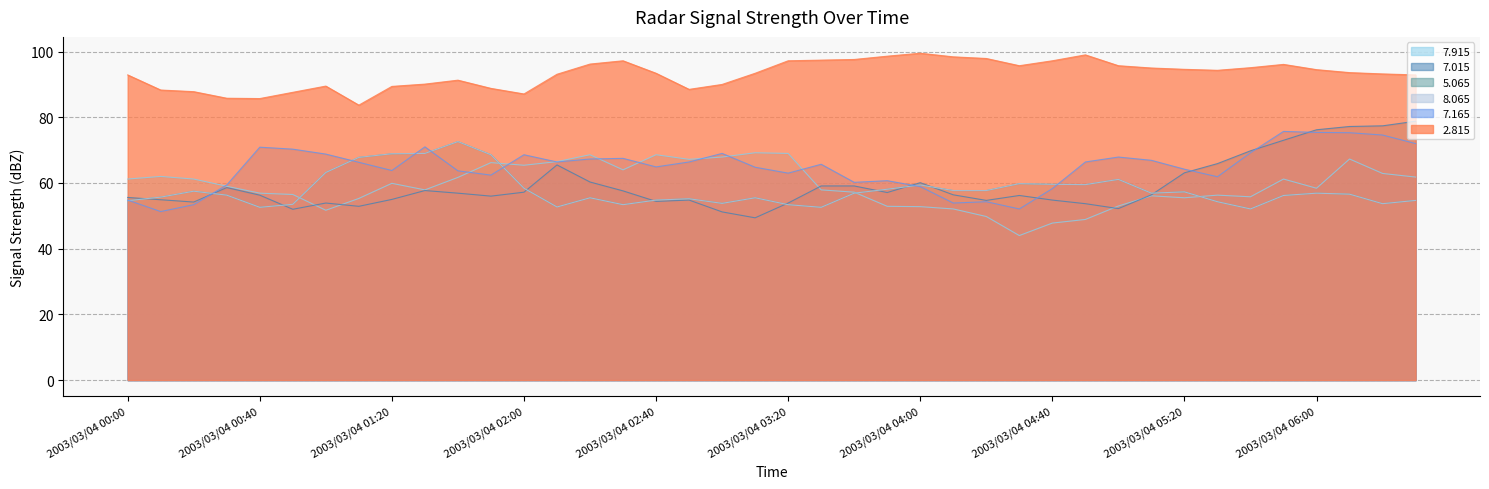

What is the difference between the   7.165 values at 2003/03/04 00:20 and 2003/03/04 04:10?

0.5